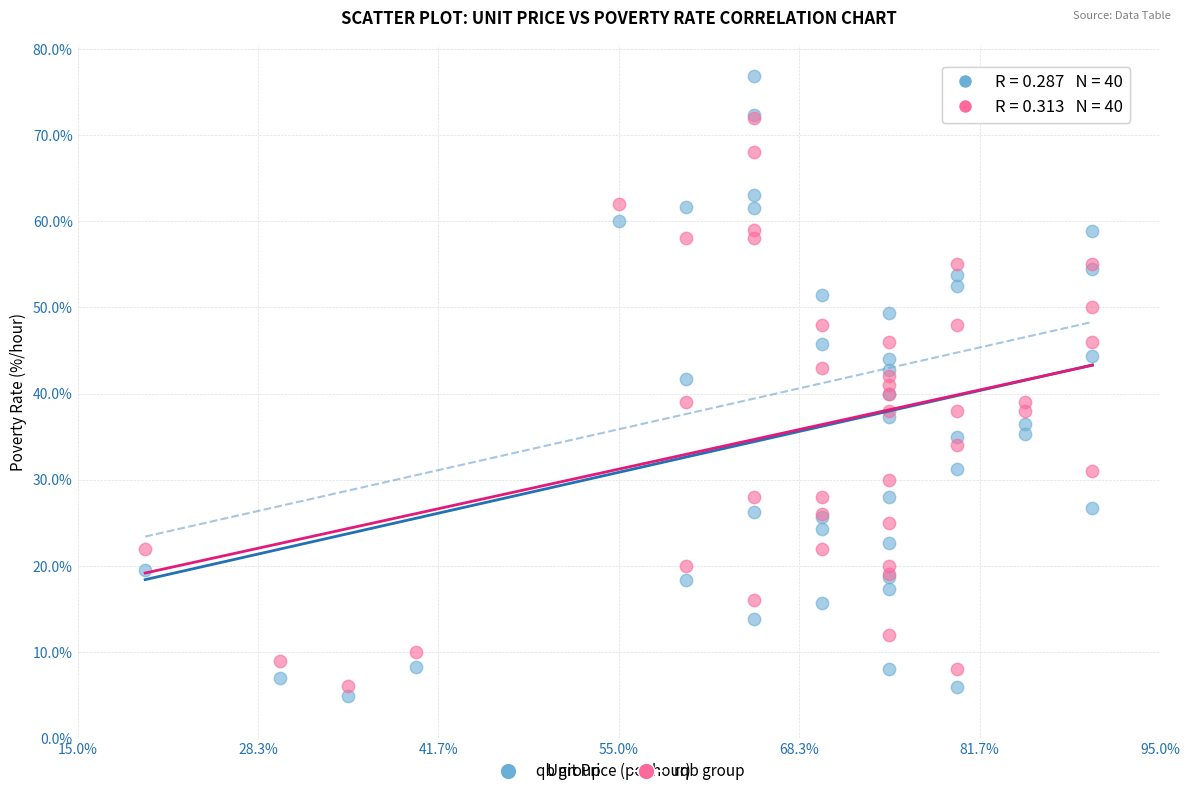

What are all the series names shown in the legend?

qb group, rqb group